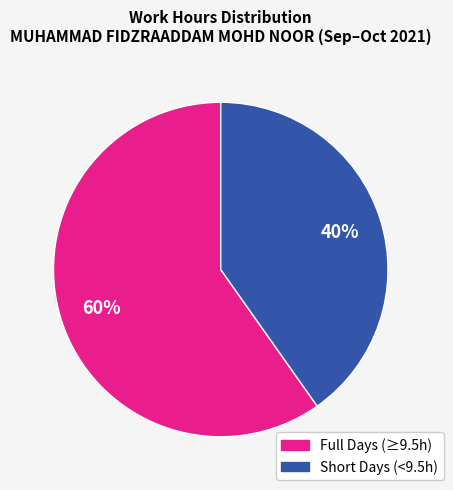

To the nearest percent, what is the average slice percentage?

50%